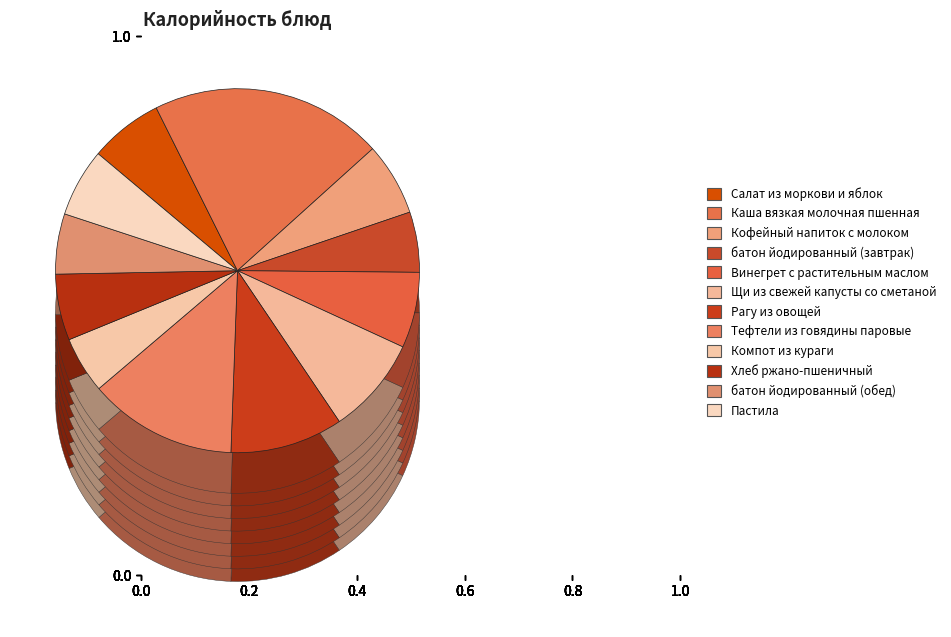

What percentage do Хлеб ржано-пшеничный and Щи из свежей капусты со сметаной together represent?

14.6%